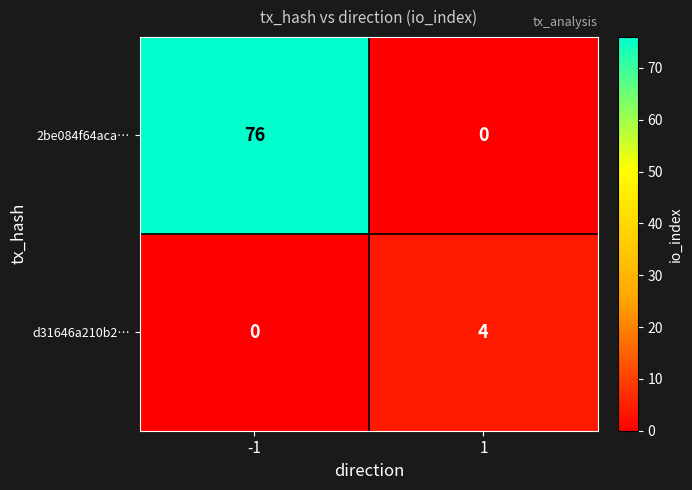

What is the sum of the d31646a210b2… values at -1 and 1?

4